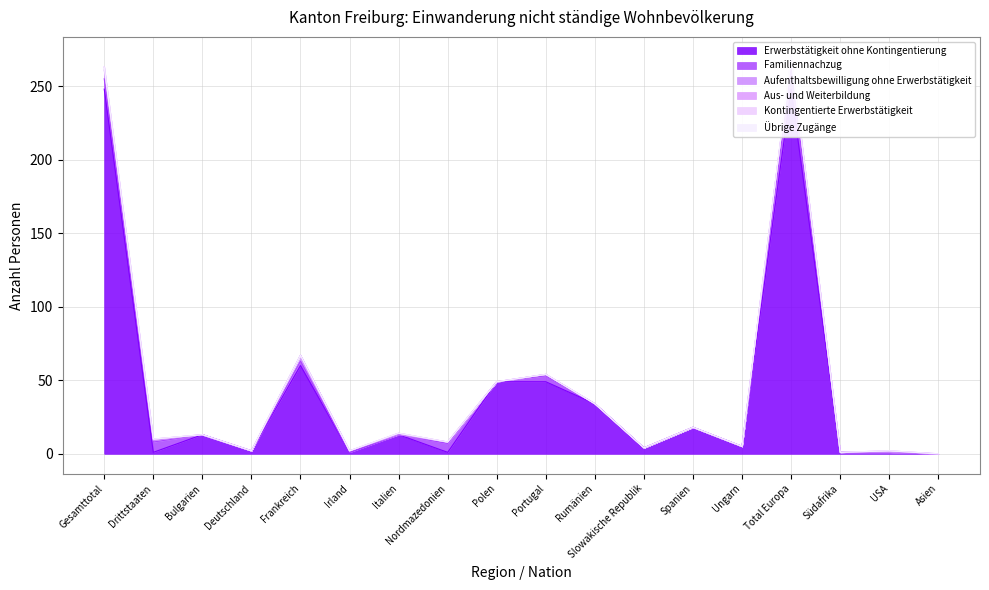

True or false: Aufenthaltsbewilligung ohne Erwerbstätigkeit and Übrige Zugänge cross at least once.

False